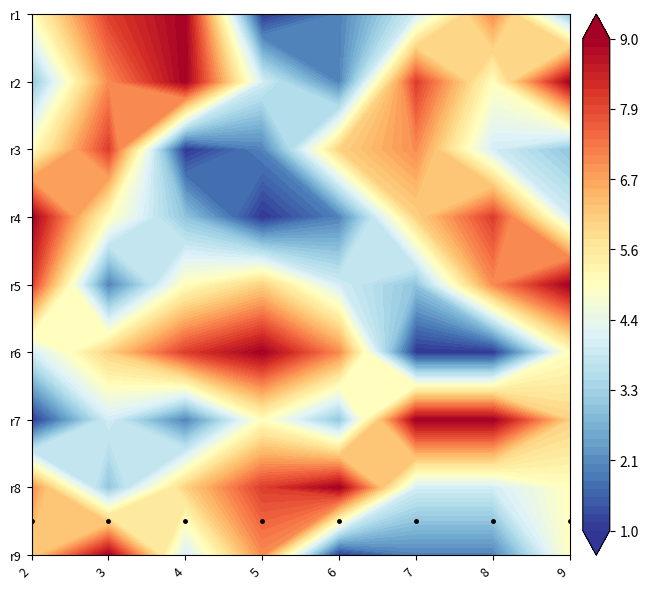

What is the difference between the maximum and minimum values in the 6 series?

8